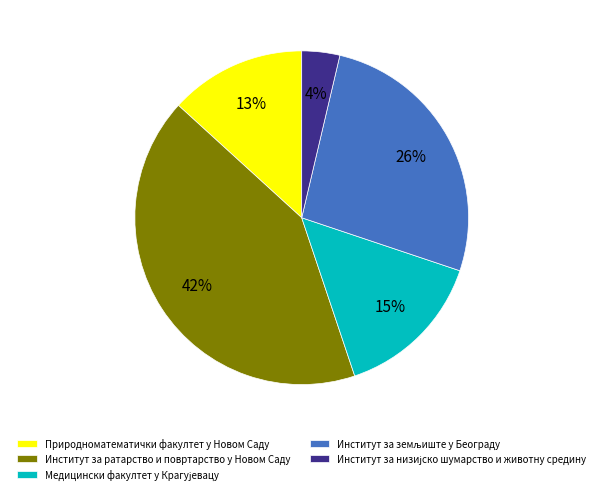

The Природноматематички факултет у Новом Саду slice represents 19% of the pie. True or false?

False